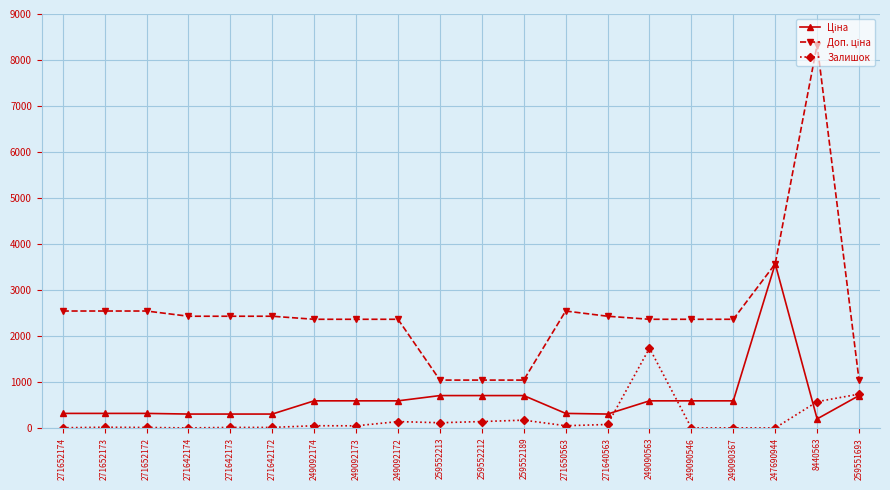

What is the maximum value for Залишок?

1737.0